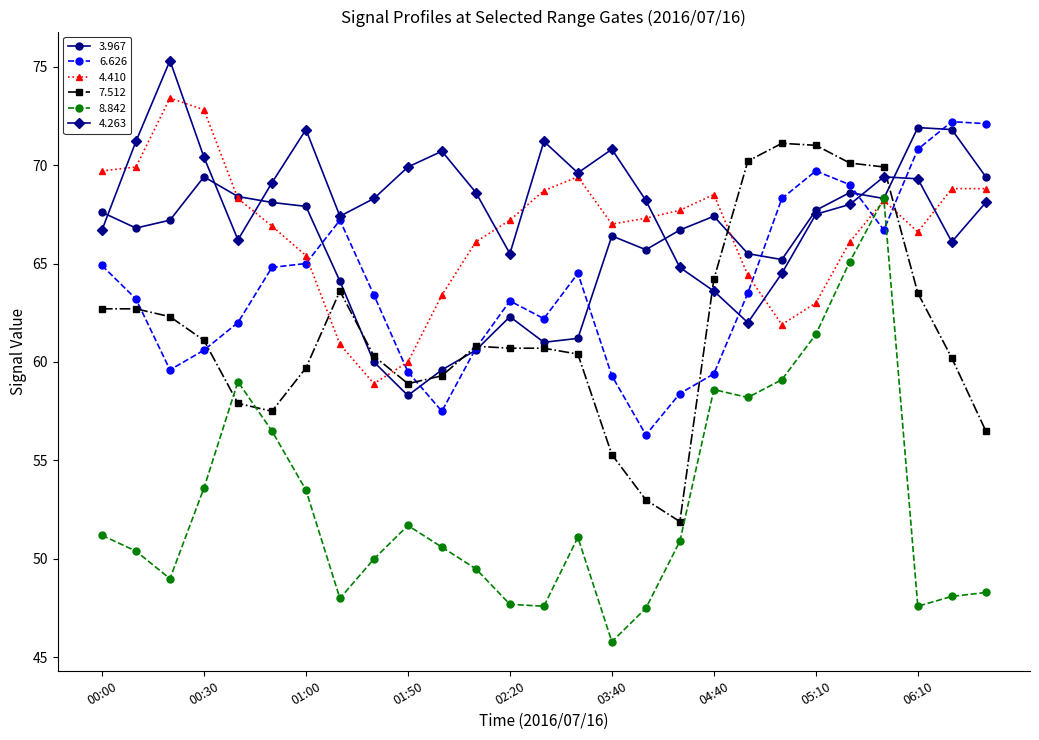

What is the value of the 4.410 point at the 11th from the left?

63.4